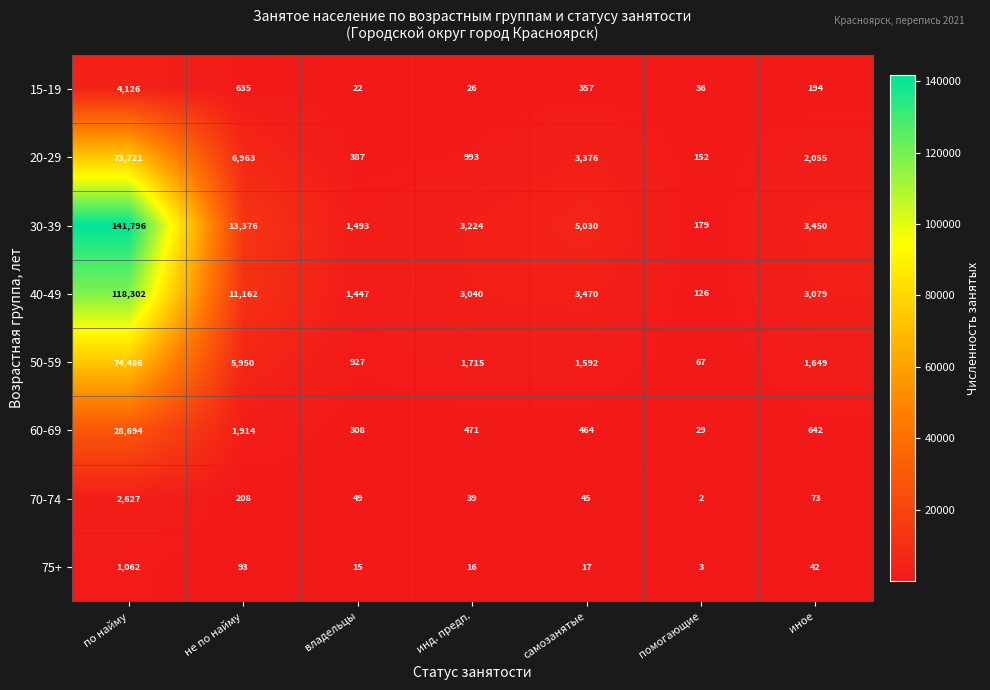

True or false: 15-19 has a value of 2636 at по найму.

False